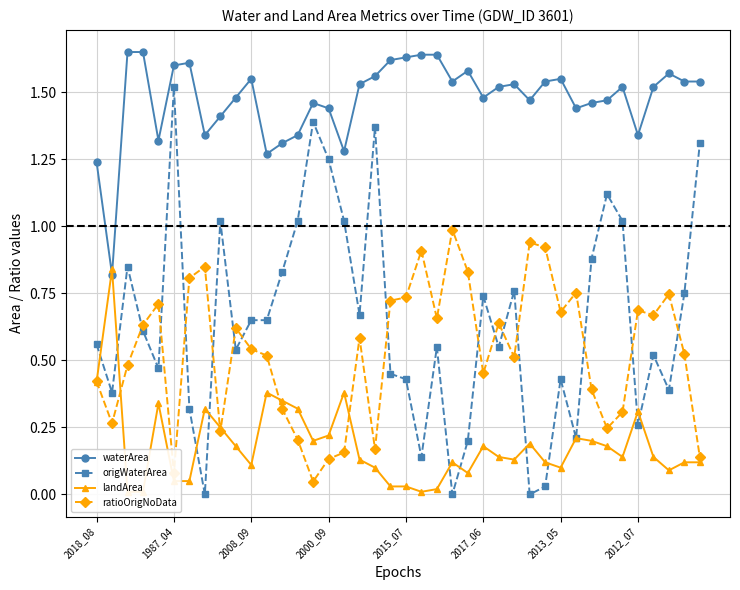

Which series ends up on top after the final intersection of origWaterArea and landArea?

origWaterArea